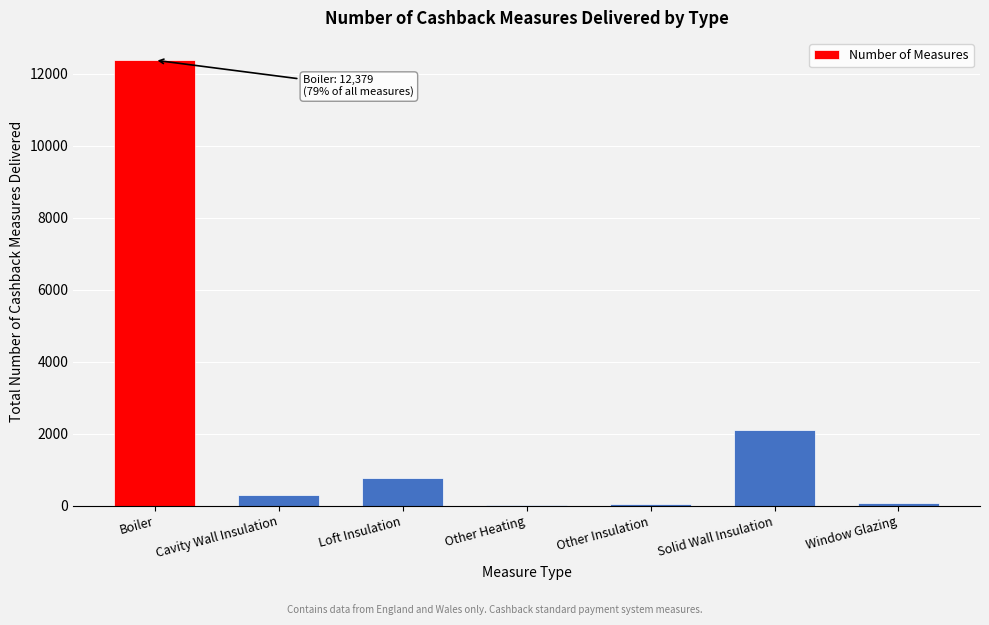

What is the maximum value shown in the chart?

12379